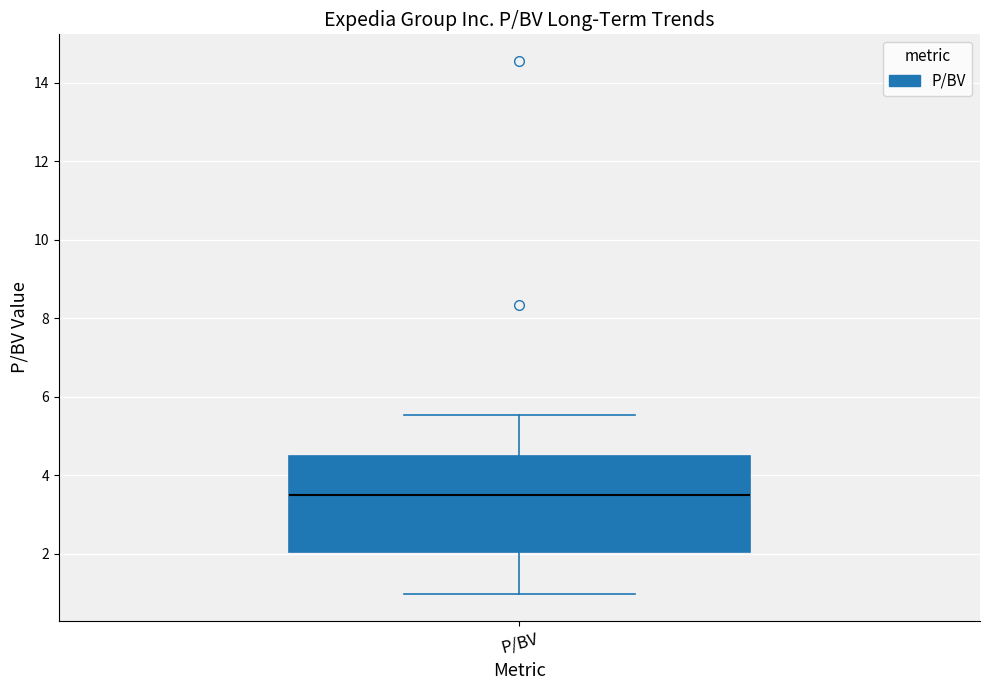

Where is the lower edge of the box for P/BV on the y-axis? The values are not printed on the chart, so give them approximately, as read against the axis.

2.0